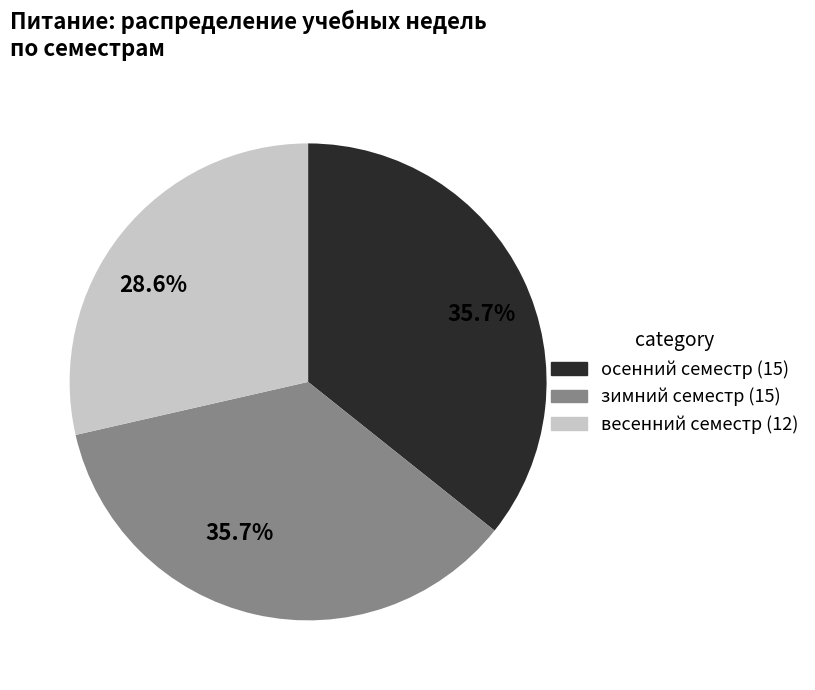

Is there any slice that represents more than half of the pie?

No